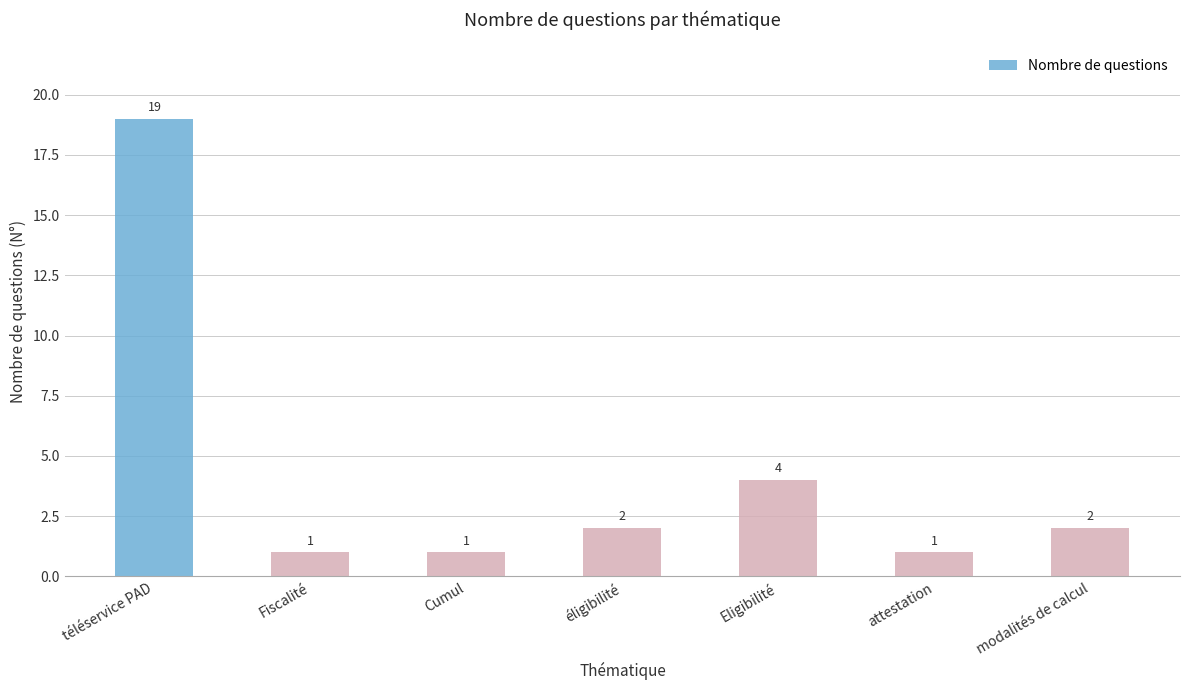

Approximately how many times larger is the value at Cumul compared to éligibilité?

0.5